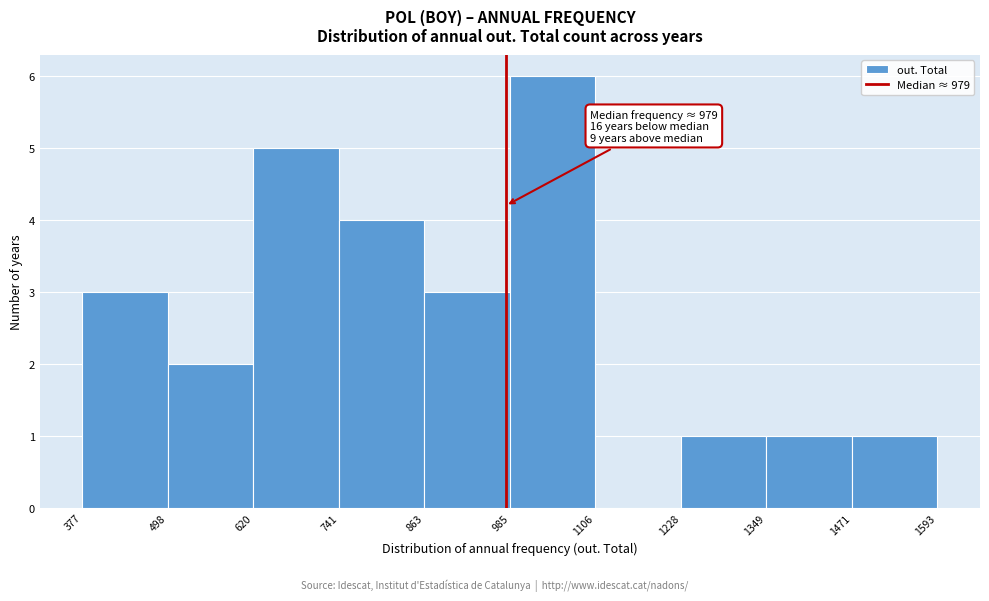

Over which range of the x-axis is the bar tallest?

985 to 1106